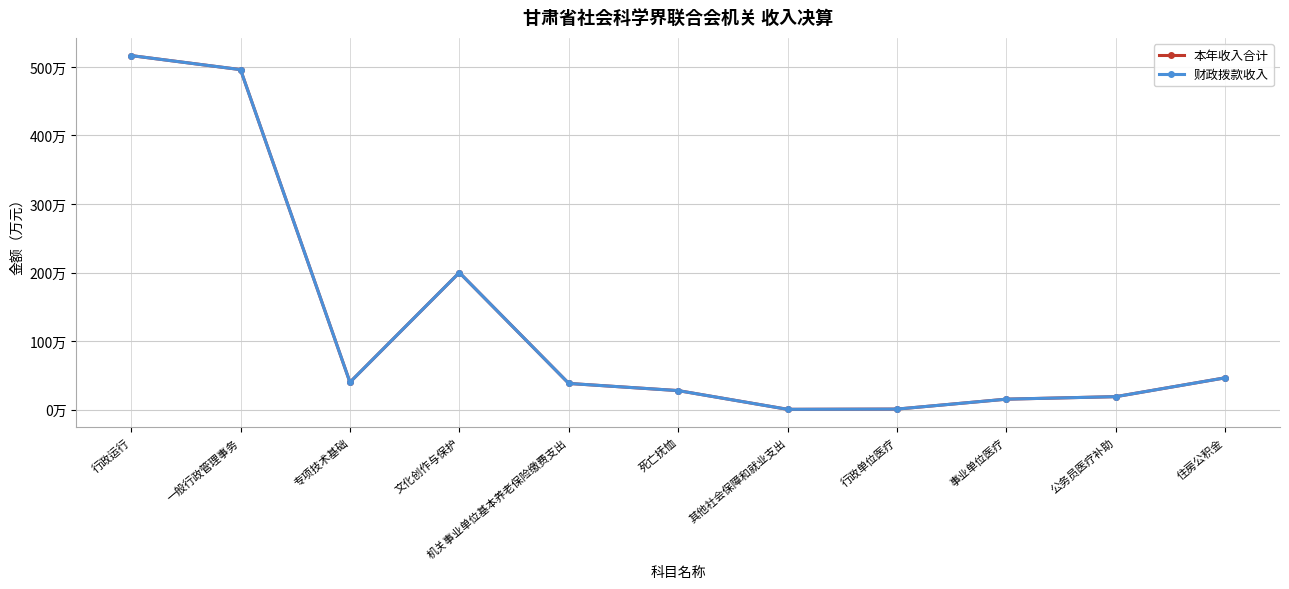

What is the maximum value shown in the chart?

516.5